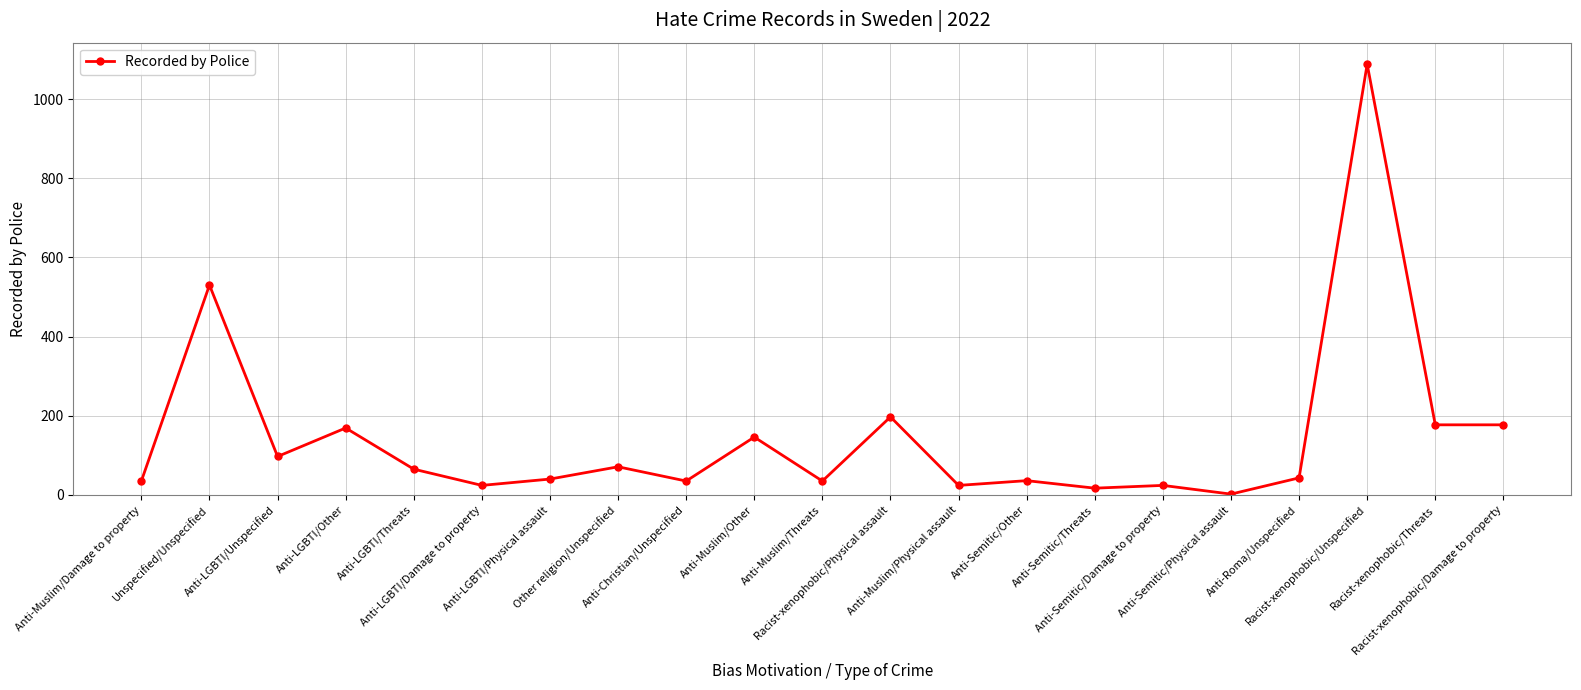

Count the number of data series in this chart.

1